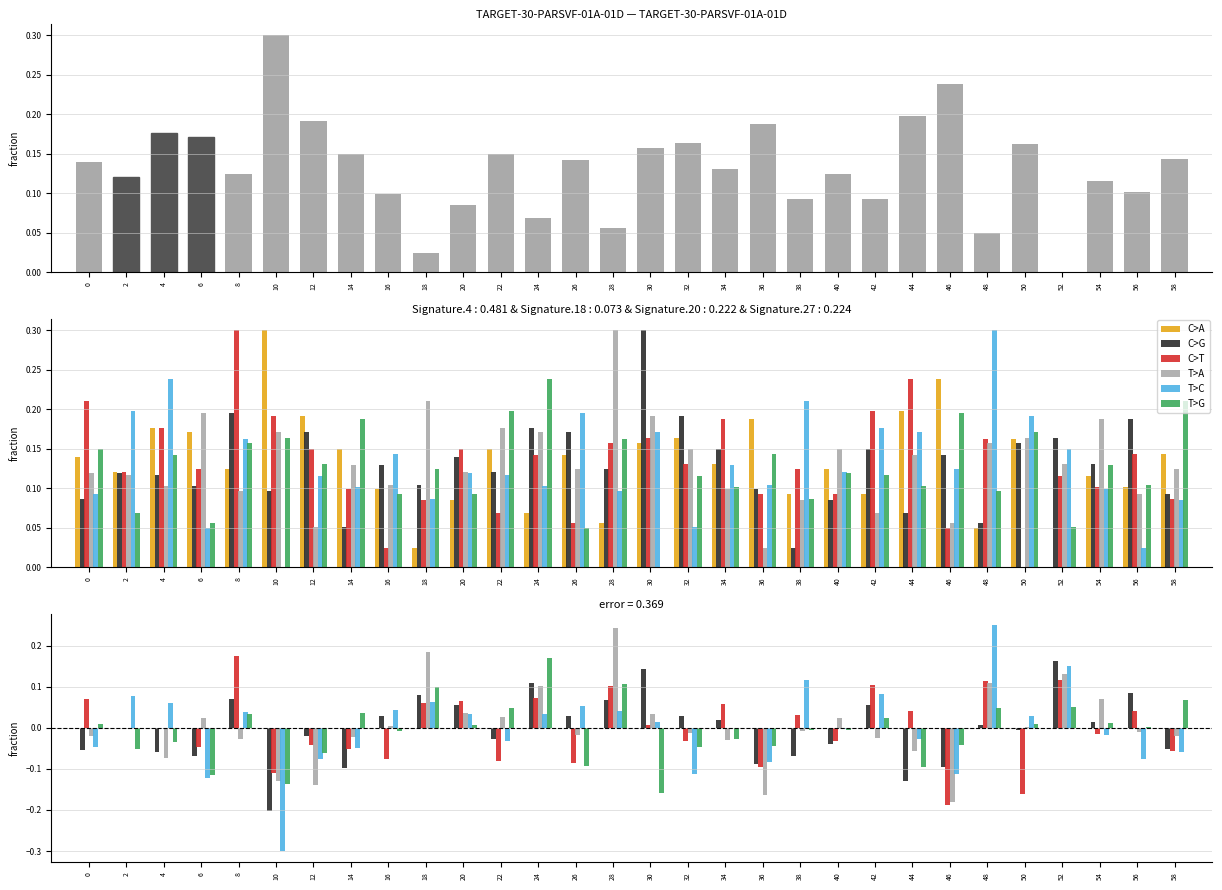

Count the number of categories in the chart.

30